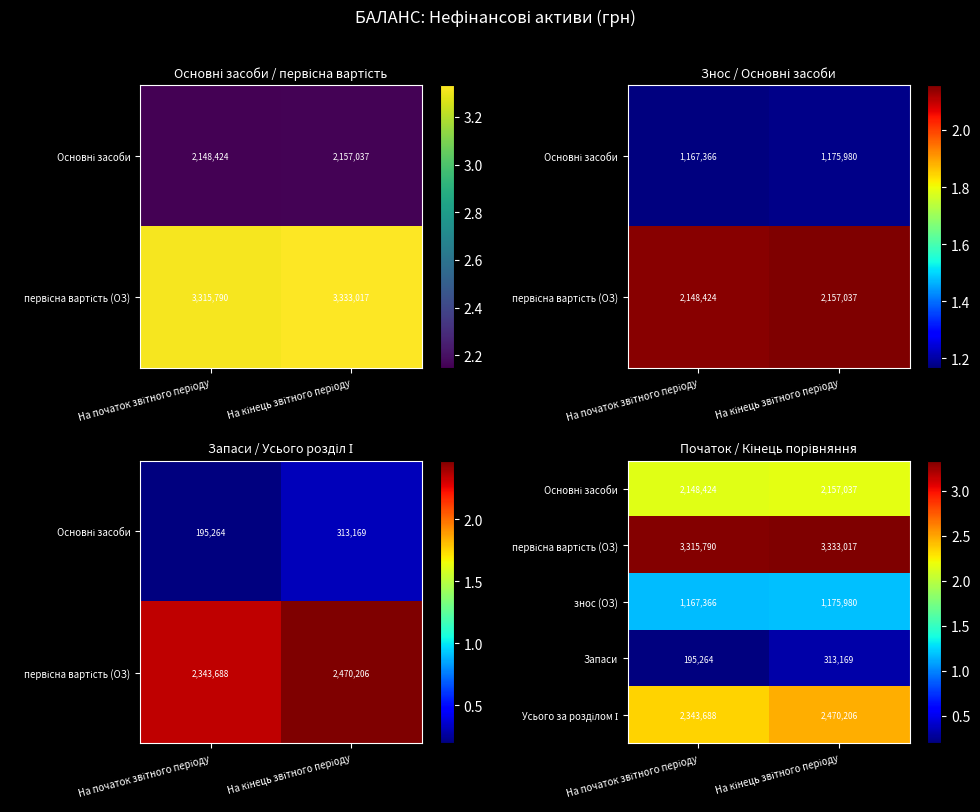

What is the difference between the highest and lowest values at На кінець звітного періоду?

3019848